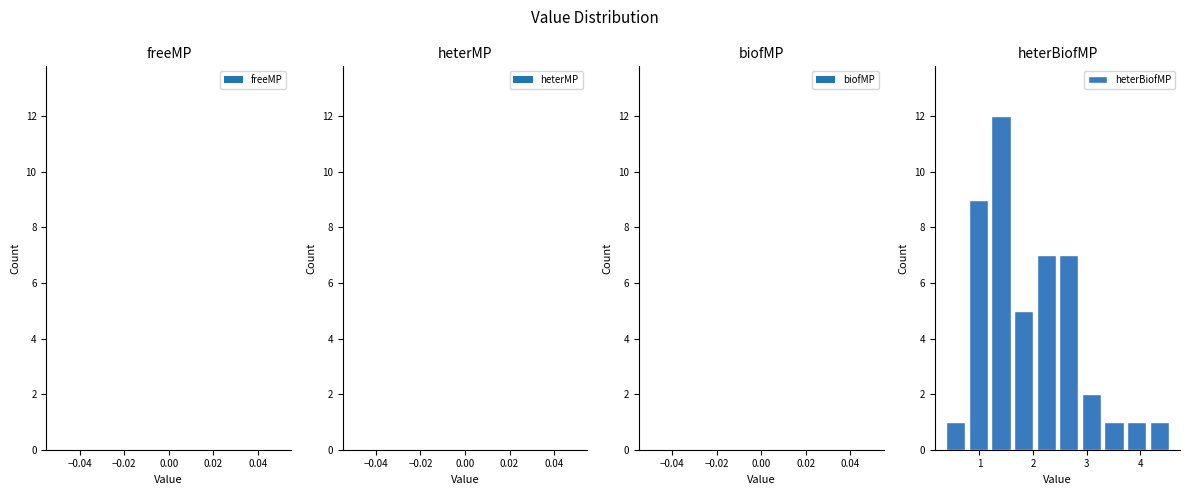

Reading left to right, list every bar in this chart as the range it spans on the x-axis followed by its height. Neither the bar edges nor the heights are printed on the chart, so give them approximately, as read against the axes.

0.4 to 0.8: 1
0.8 to 1.2: 9
1.2 to 1.6: 12
1.6 to 2.1: 5
2.1 to 2.5: 7
2.5 to 2.9: 7
2.9 to 3.3: 2
3.3 to 3.8: 1
3.8 to 4.2: 1
4.2 to 4.6: 1